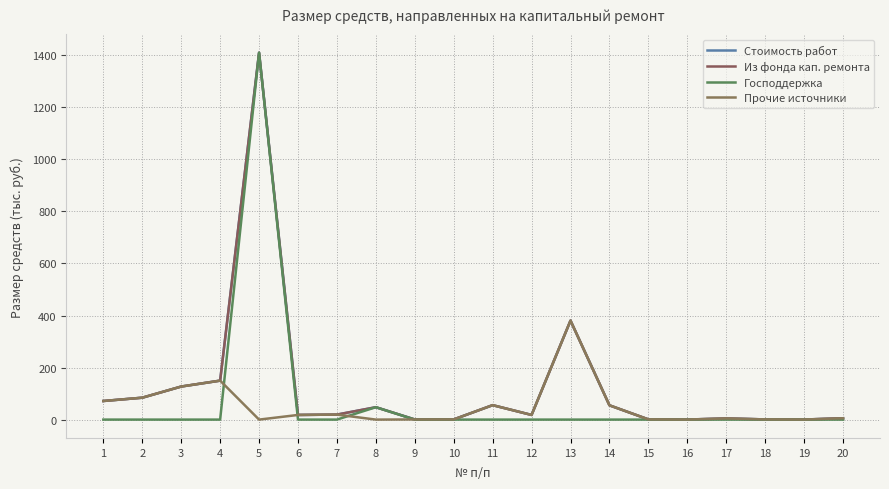

Does the chart display data point markers on the line(s)?

No